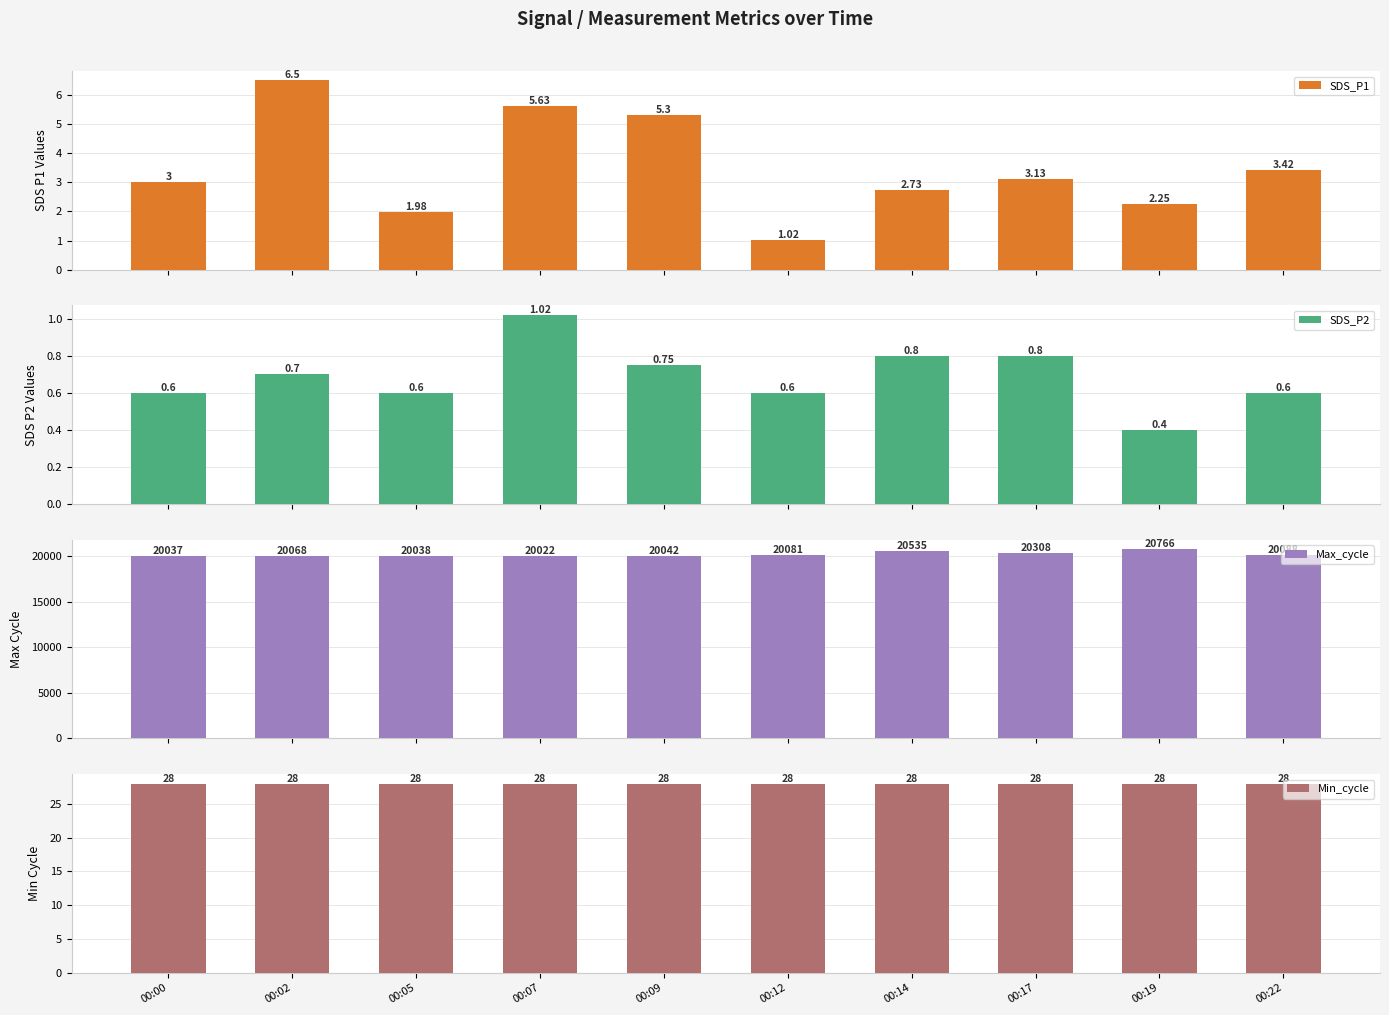

Rank the series by their maximum value, from lowest to highest.

SDS_P2, SDS_P1, Min_cycle, Max_cycle